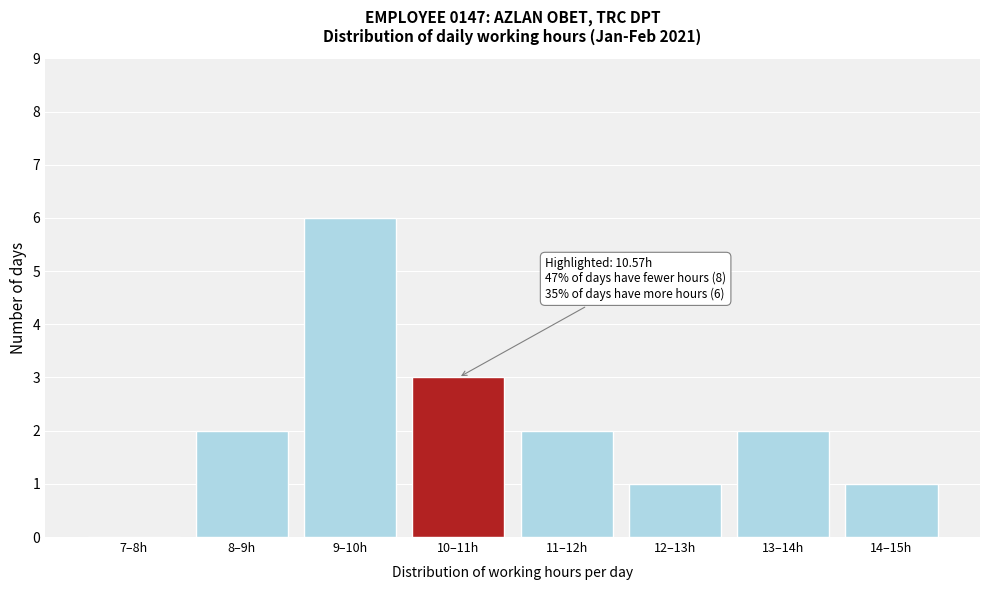

Reading left to right, what are all the values shown in this chart?

7–8h=0	8–9h=2	9–10h=6	10–11h=3	11–12h=2	12–13h=1	13–14h=2	14–15h=1